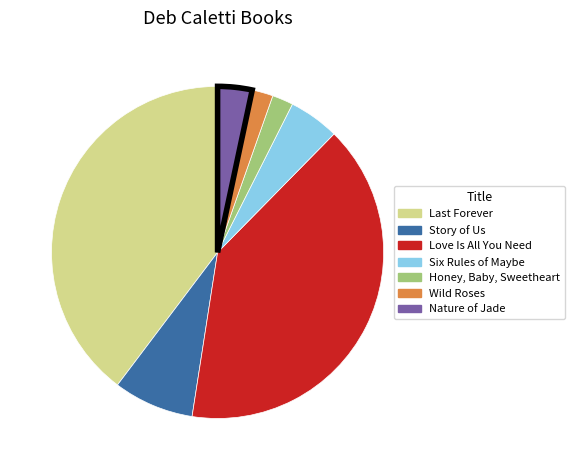

True or false: Love Is All You Need accounts for 40% of the total.

True